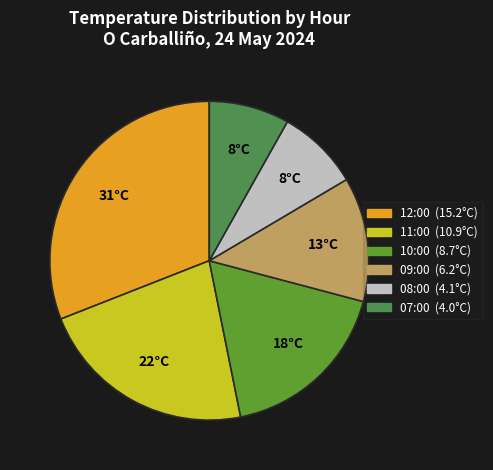

How many segments does this pie chart have?

6